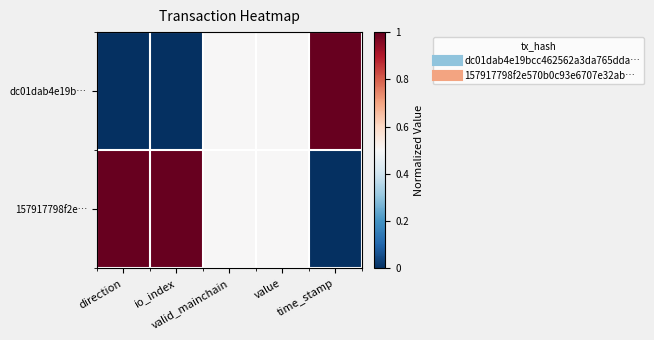

At which category is the sum across all series the highest?

direction